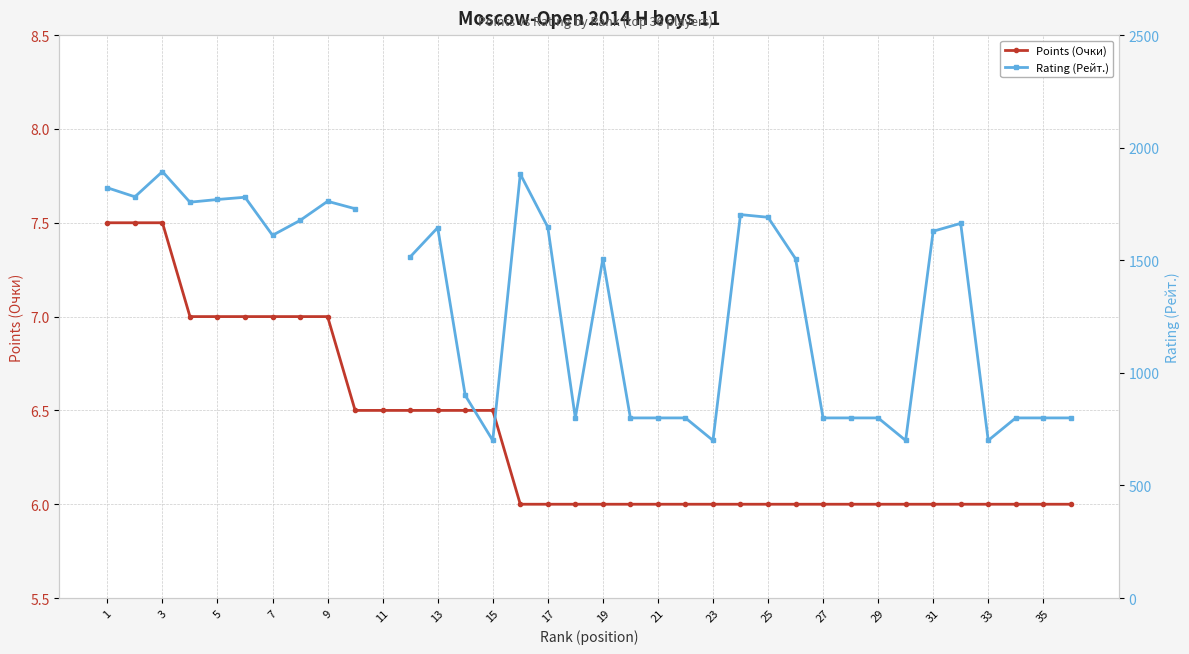

True or false: Points (Очки) has a value of 4.2 at 19.

False